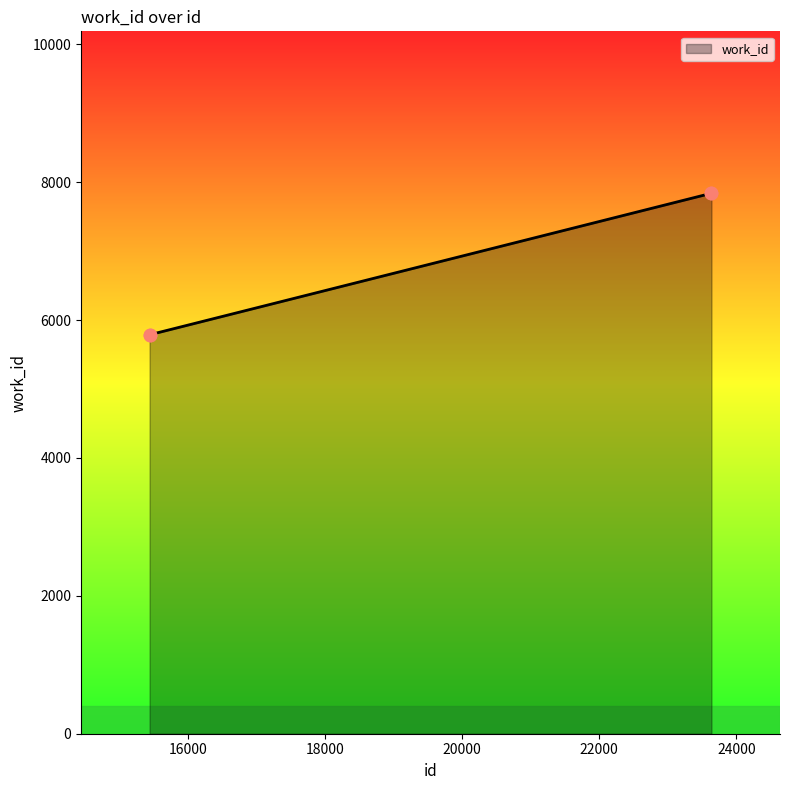

What is the smallest value displayed?

5787